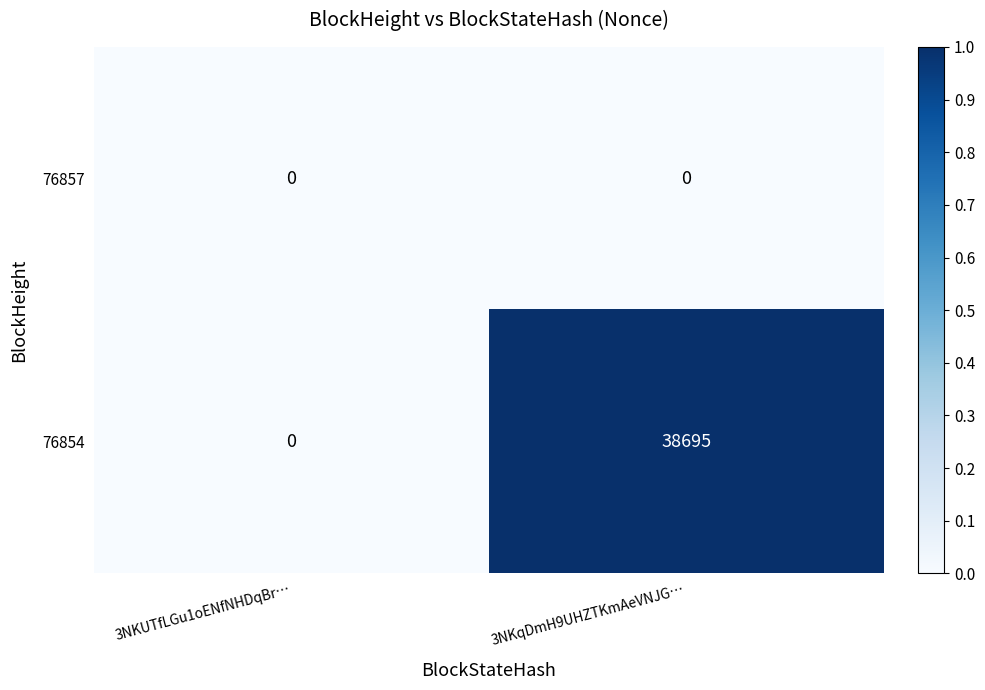

Between 3NKUTfLGu1oENfNHDqBr… and 3NKqDmH9UHZTKmAeVNJG…, which series saw the biggest shift?

76854